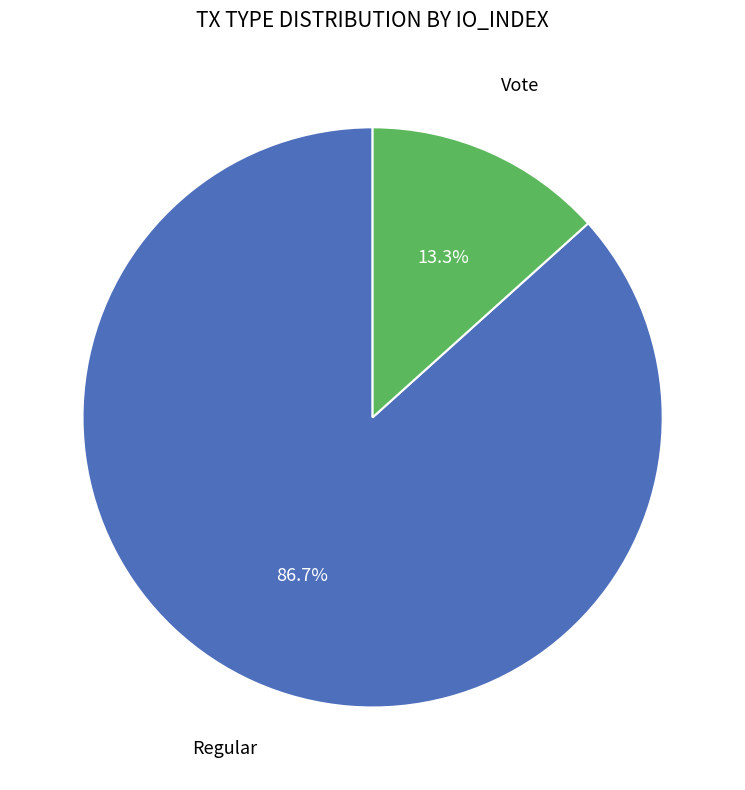

Does any single category account for the majority?

Yes